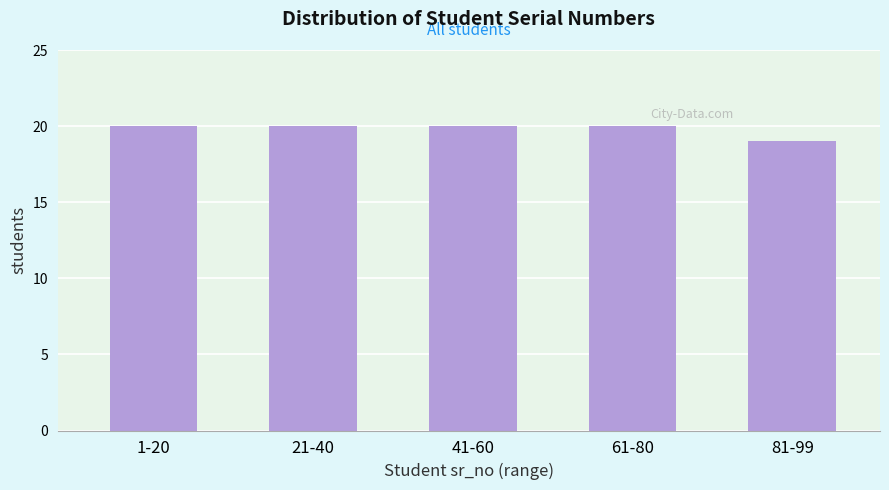

Reading left to right, list all the values displayed in this chart.

20	20	20	20	19